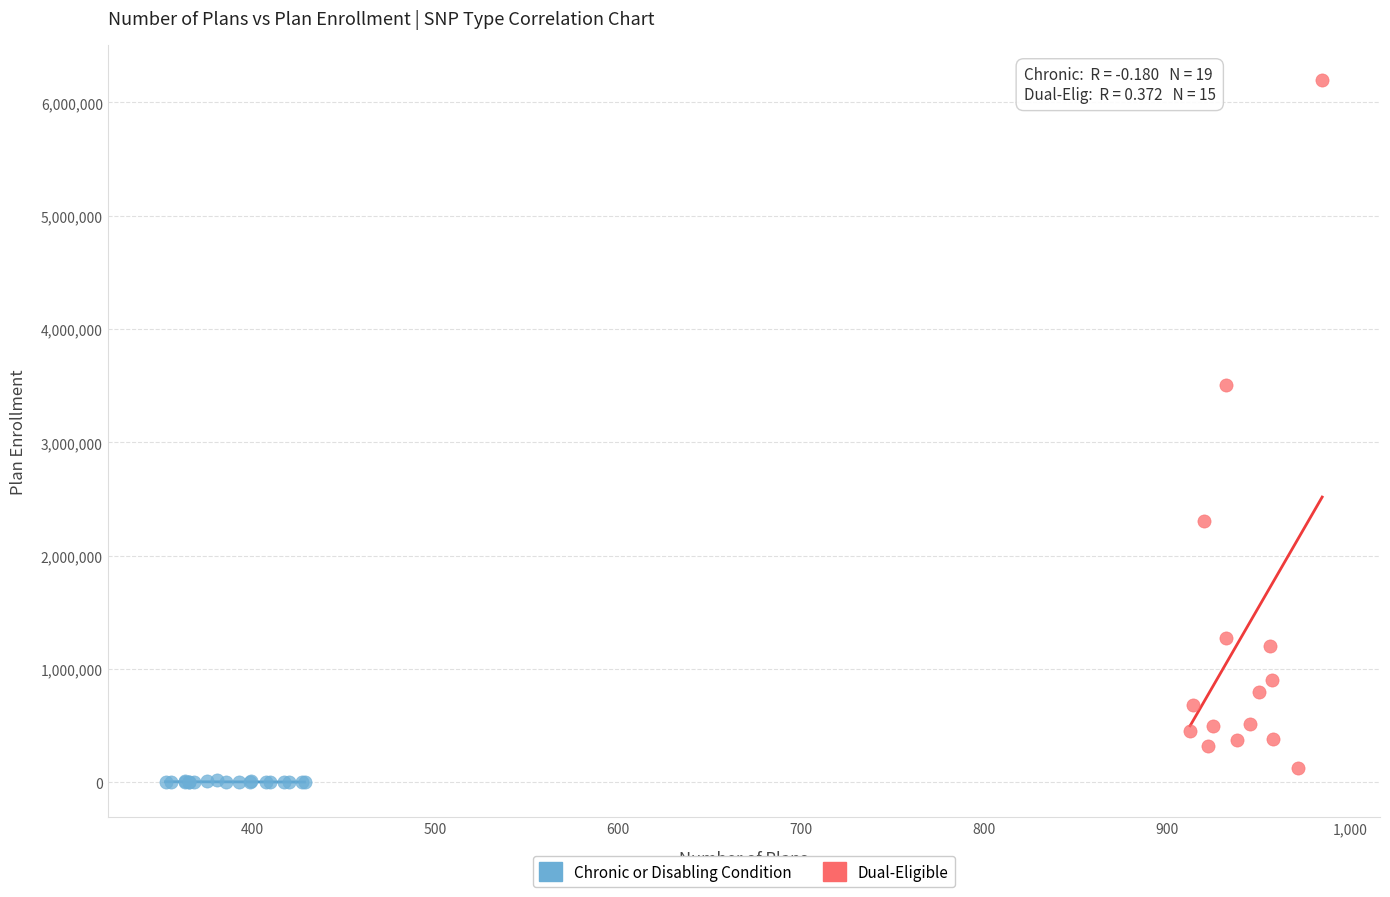

What are all the series names shown in the legend?

Chronic or Disabling Condition, Dual-Eligible